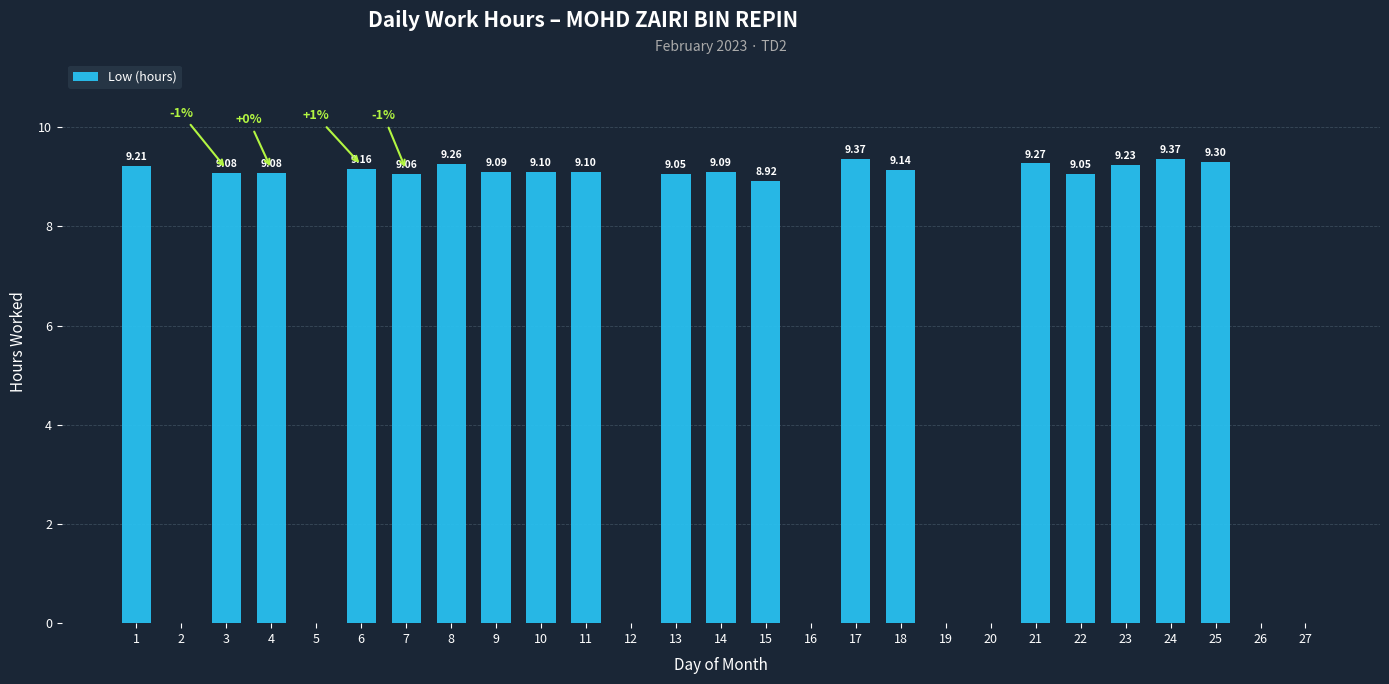

How many data points does each series have?

27